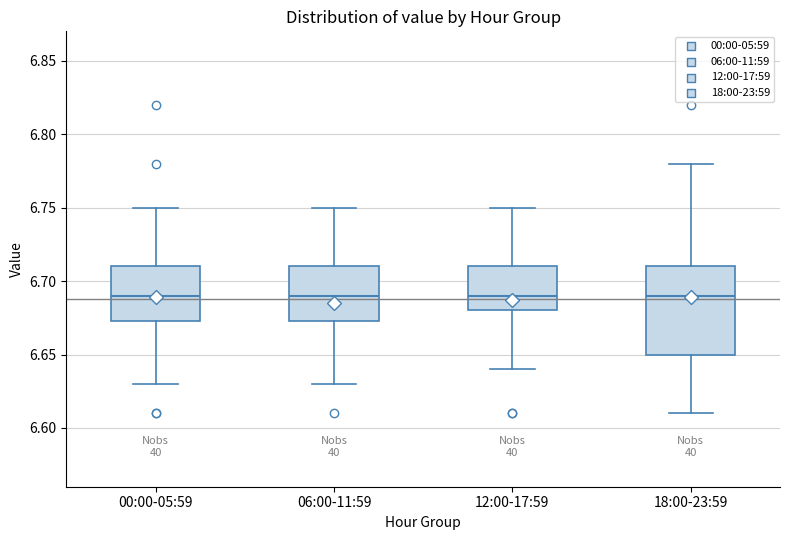

Comparing the boxes themselves (not the whiskers), which one is the tallest?

18:00-23:59